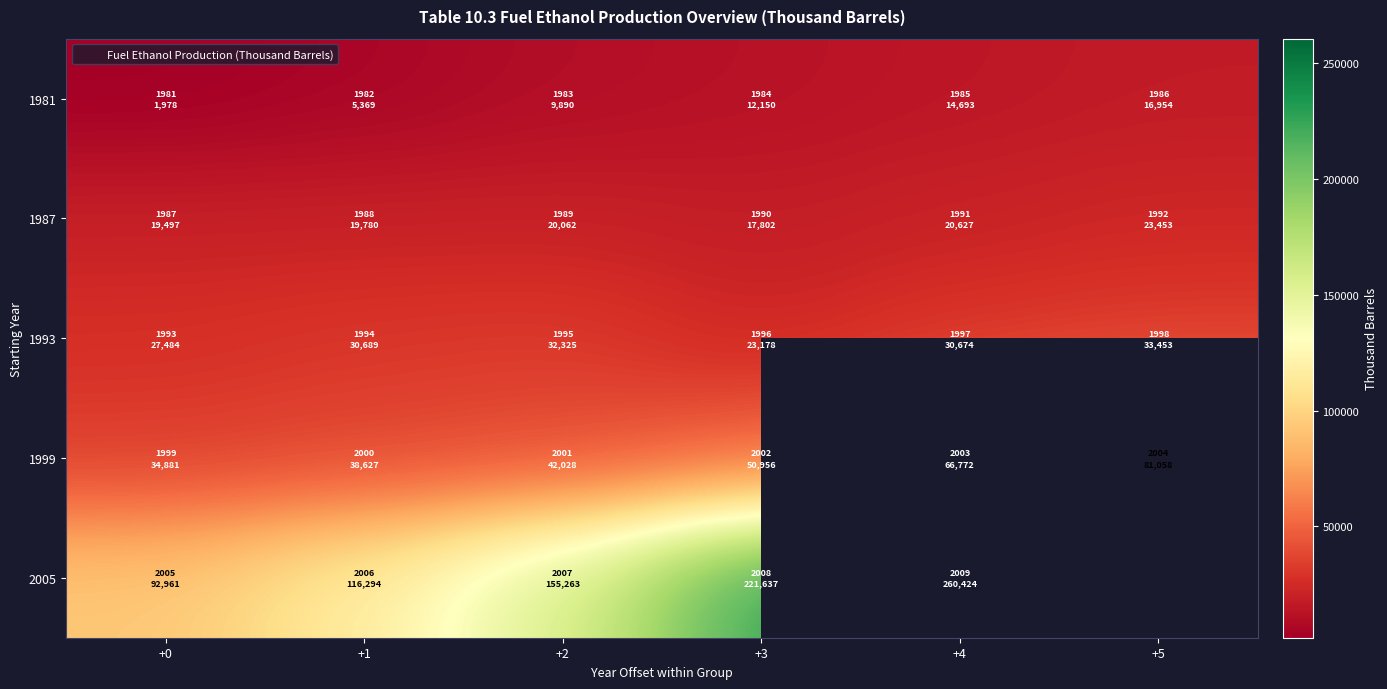

What is the smallest value displayed?

1978.0